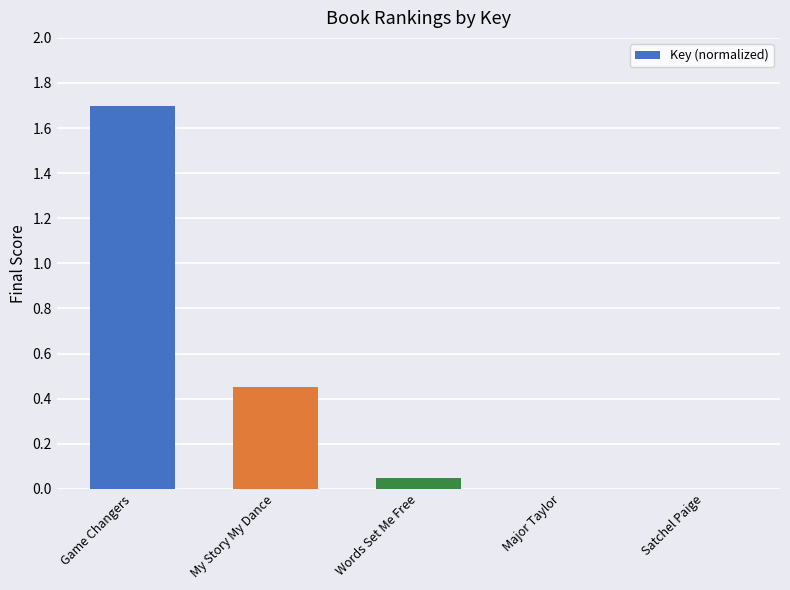

What is the sum of all values?

2.2